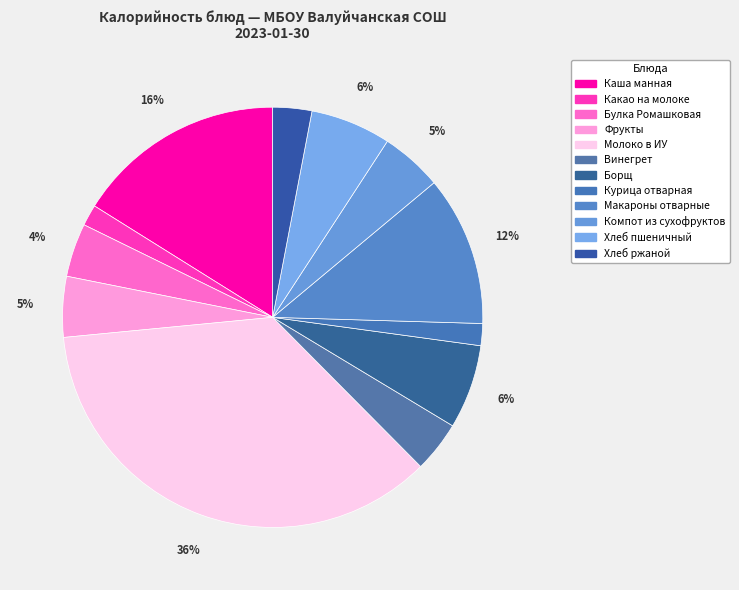

Which slice is the smallest?

Какао на молоке